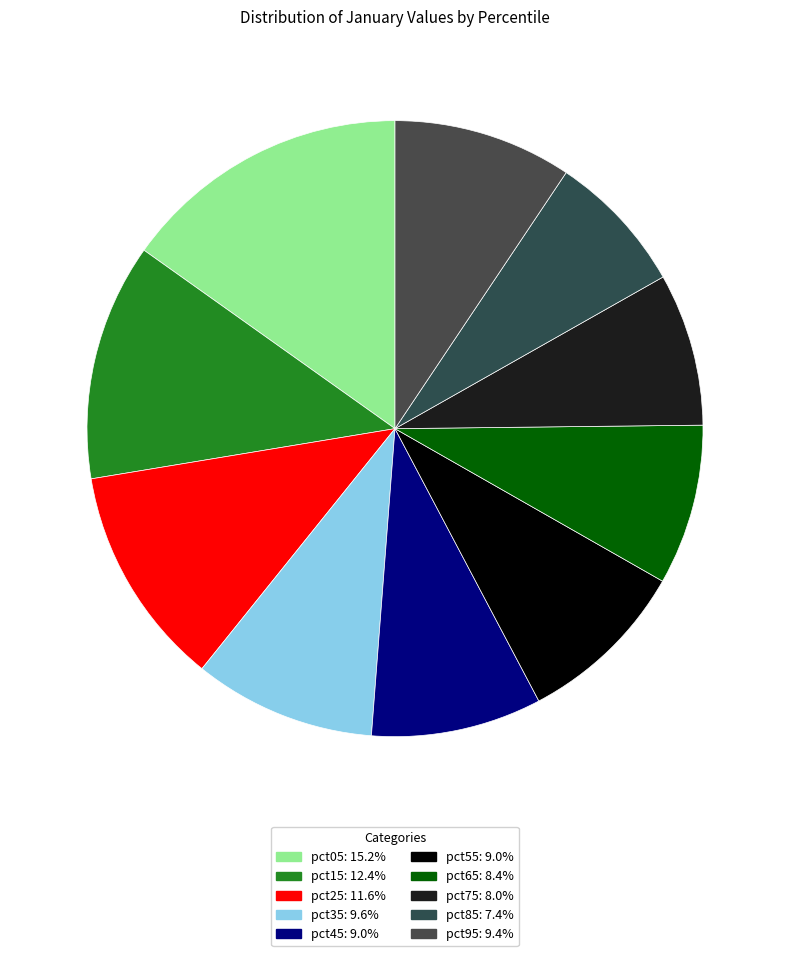

How many slices are in this pie chart?

10